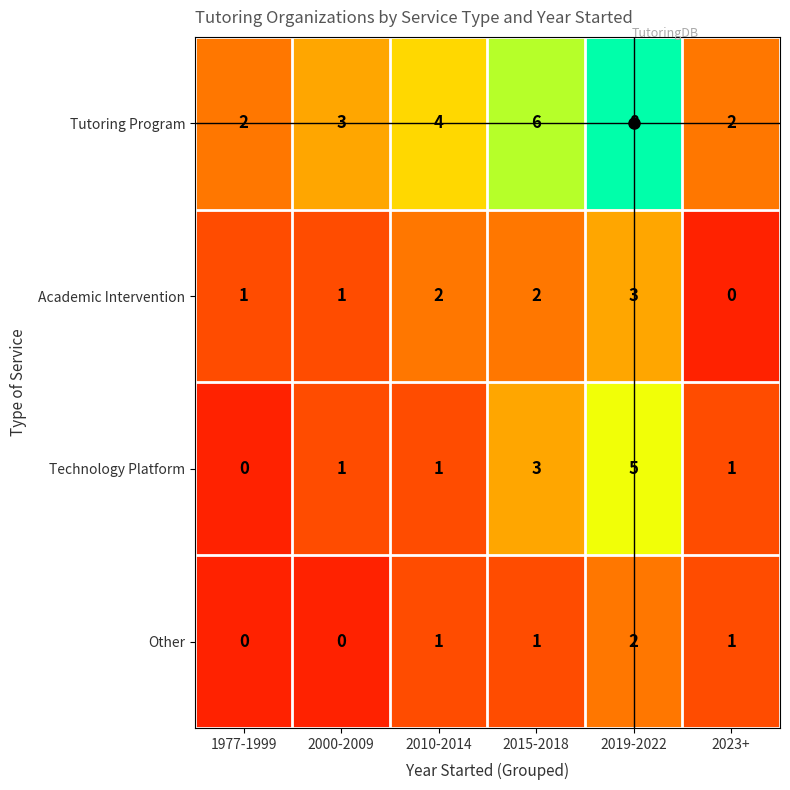

Between 2000-2009 and 2015-2018, which series saw the biggest shift?

Tutoring Program